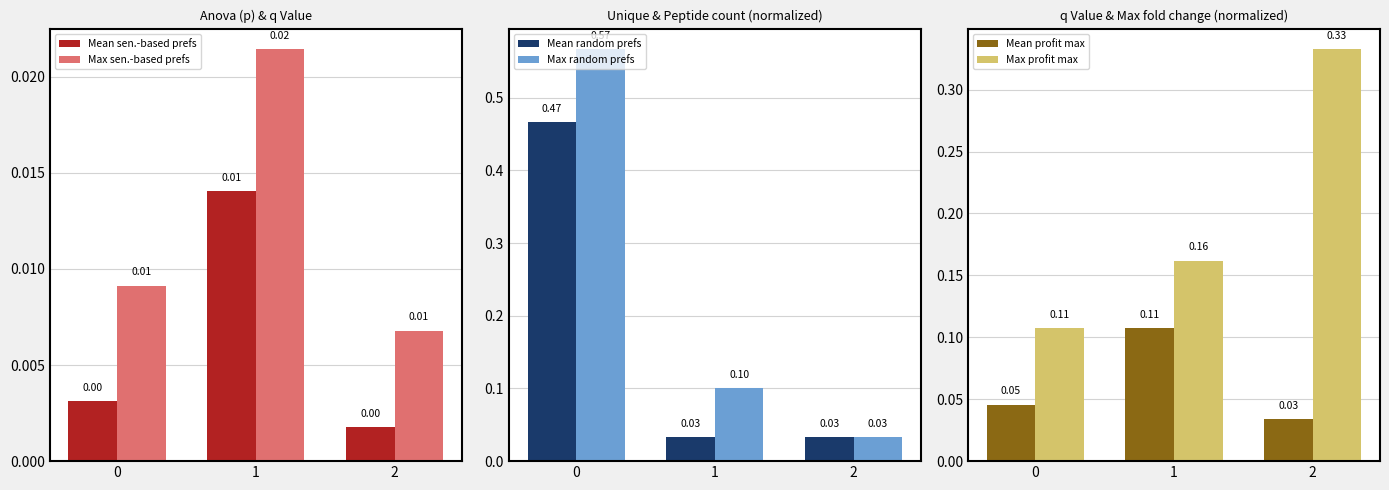

The Mean profit max series shows 0.0 at 2. True or false?

True